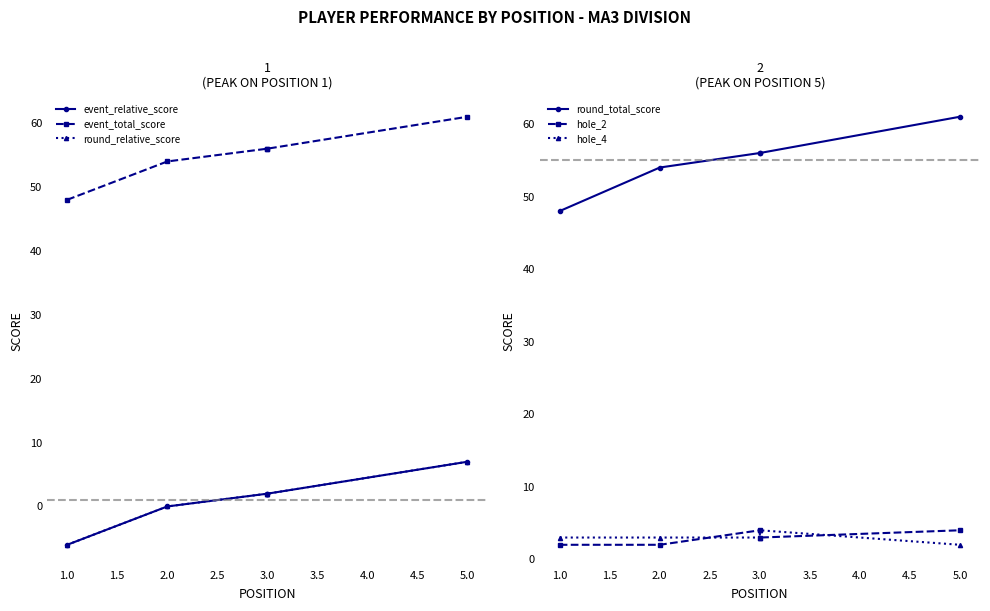

Between 3.0 and 5.0, which series saw the biggest shift?

event_relative_score